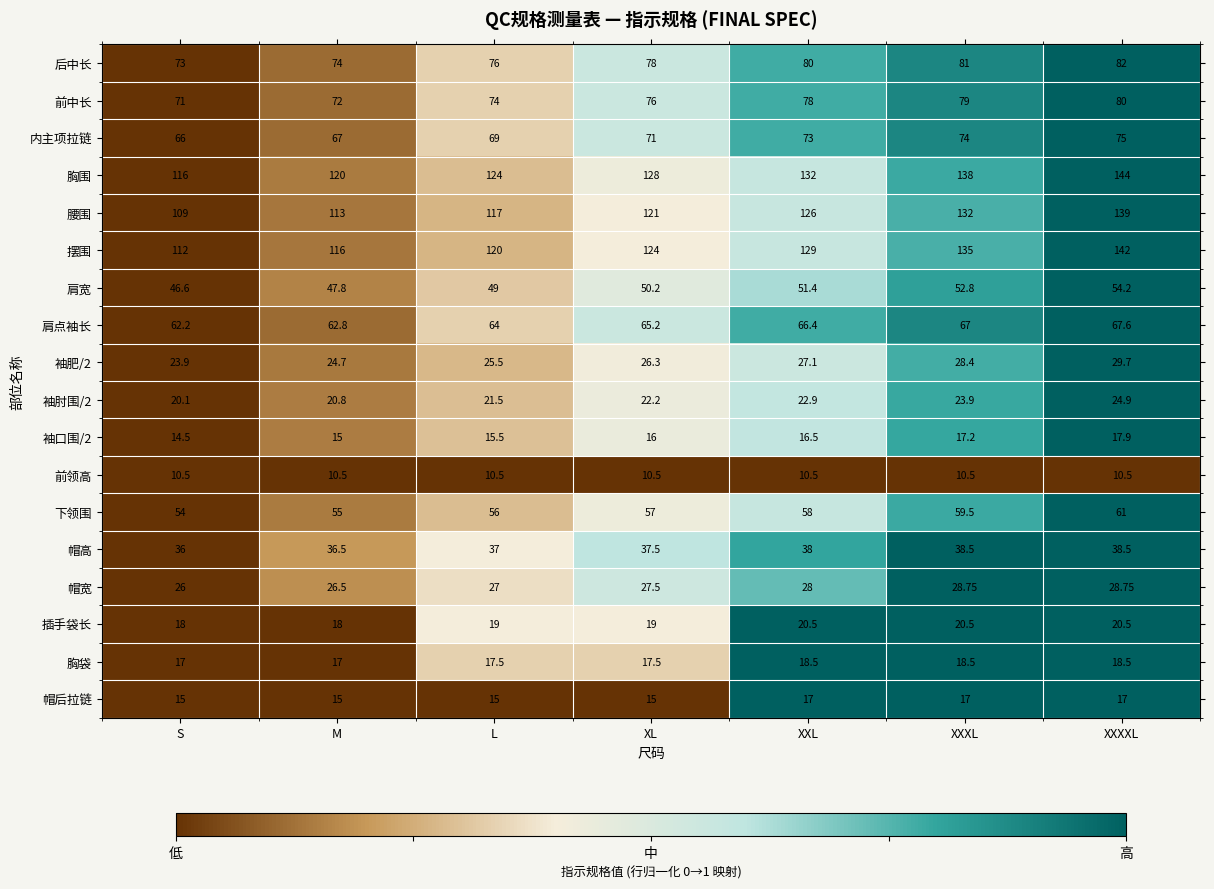

Which series has the largest total across all categories?

胸围